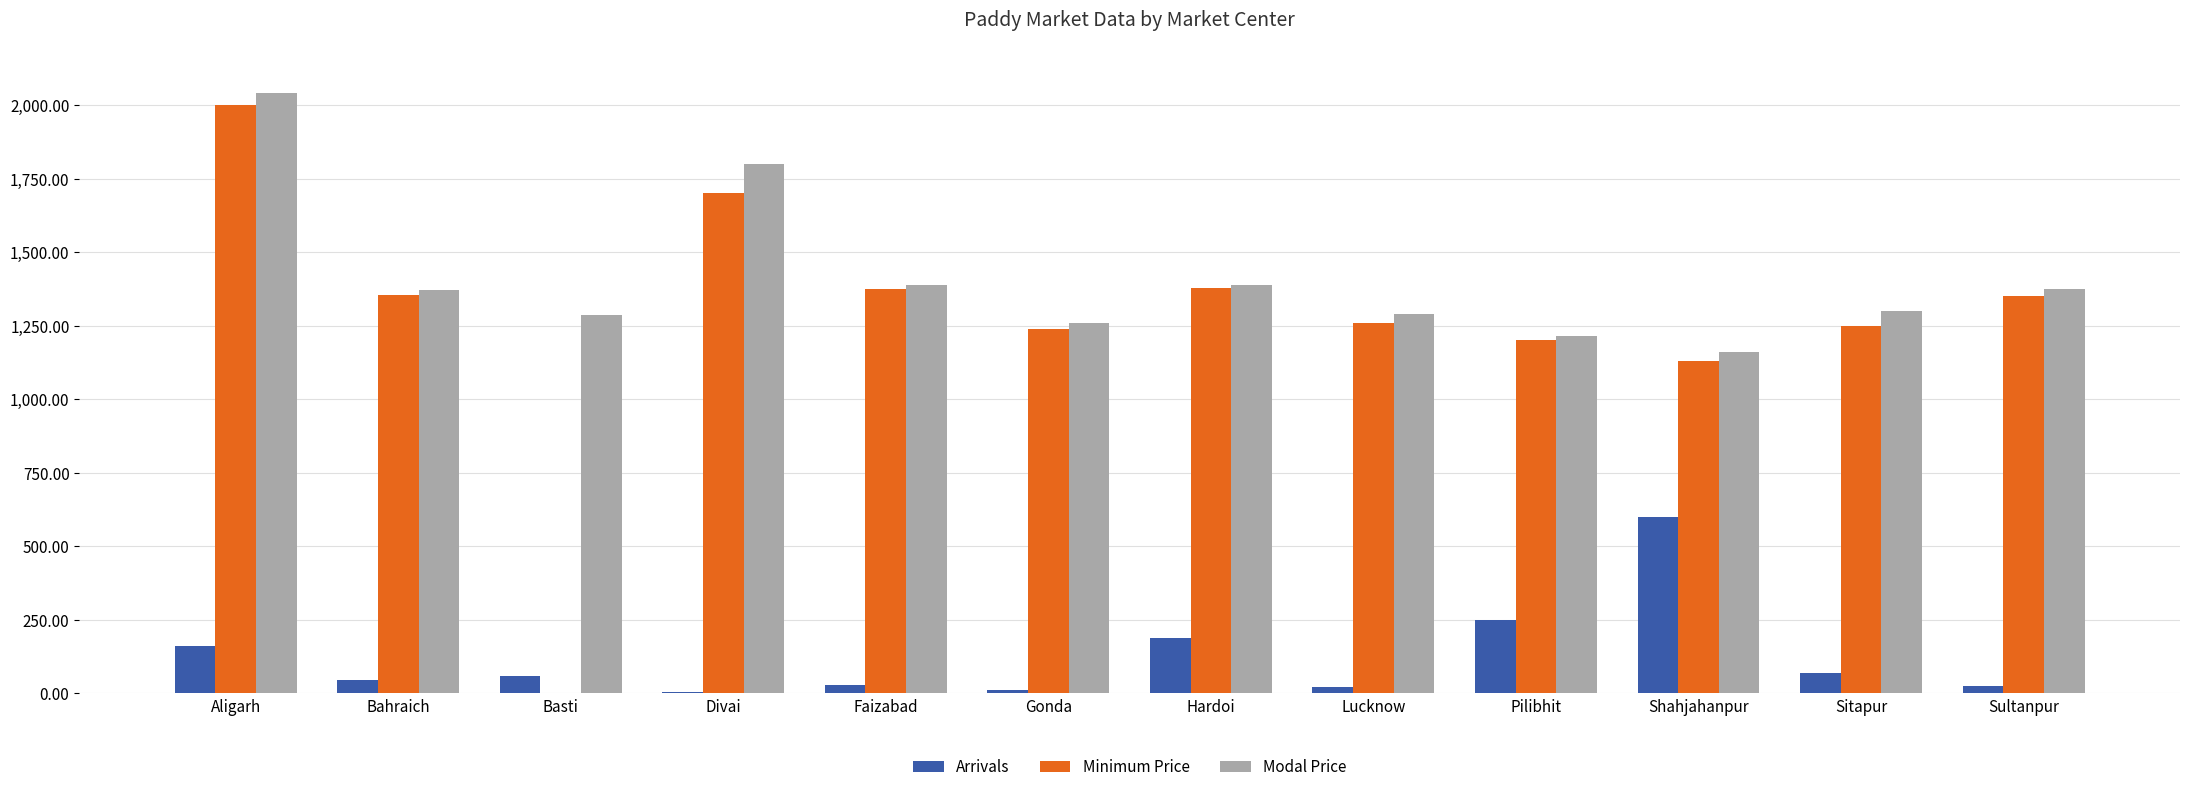

Which series has the largest total across all categories?

Modal Price